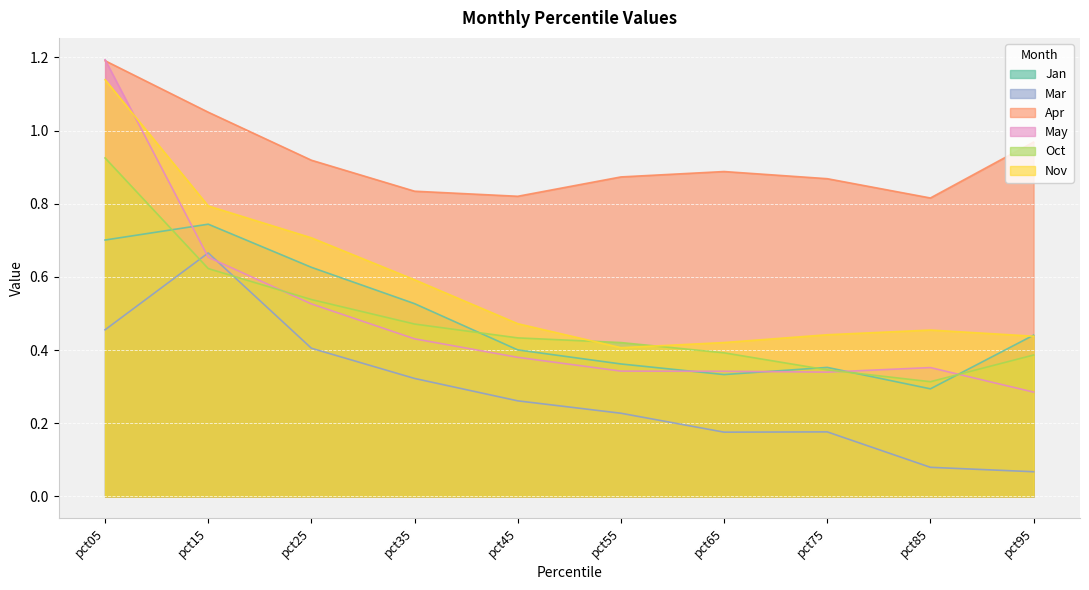

Reading left to right, extract all data points from this chart.

Jan: pct05=0.7	pct15=0.7	pct25=0.6	pct35=0.5	pct45=0.4	pct55=0.4	pct65=0.3	pct75=0.4	pct85=0.3	pct95=0.4
Mar: pct05=0.5	pct15=0.7	pct25=0.4	pct35=0.3	pct45=0.3	pct55=0.2	pct65=0.2	pct75=0.2	pct85=0.1	pct95=0.1
Apr: pct05=1.2	pct15=1.1	pct25=0.9	pct35=0.8	pct45=0.8	pct55=0.9	pct65=0.9	pct75=0.9	pct85=0.8	pct95=1.0
May: pct05=1.2	pct15=0.7	pct25=0.5	pct35=0.4	pct45=0.4	pct55=0.3	pct65=0.3	pct75=0.3	pct85=0.4	pct95=0.3
Oct: pct05=0.9	pct15=0.6	pct25=0.5	pct35=0.5	pct45=0.4	pct55=0.4	pct65=0.4	pct75=0.3	pct85=0.3	pct95=0.4
Nov: pct05=1.1	pct15=0.8	pct25=0.7	pct35=0.6	pct45=0.5	pct55=0.4	pct65=0.4	pct75=0.4	pct85=0.5	pct95=0.4